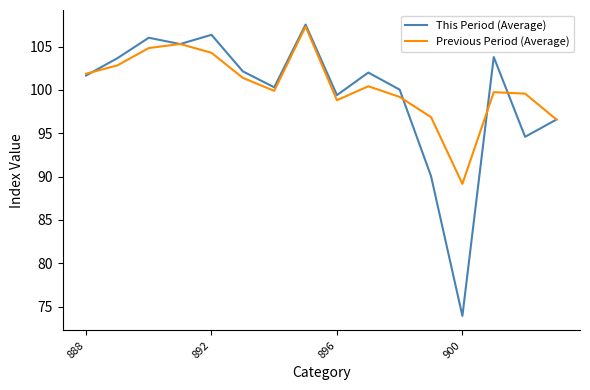

Which series has the widest spread of values?

This Period (Average)